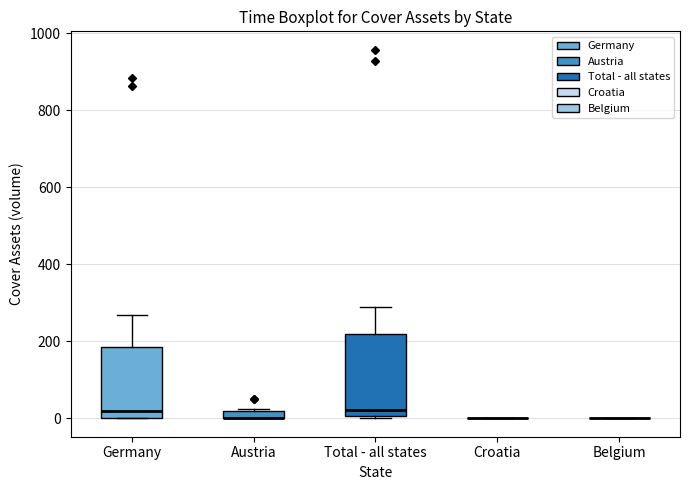

Where is the upper edge of the box for Germany on the y-axis? The values are not printed on the chart, so give them approximately, as read against the axis.

180